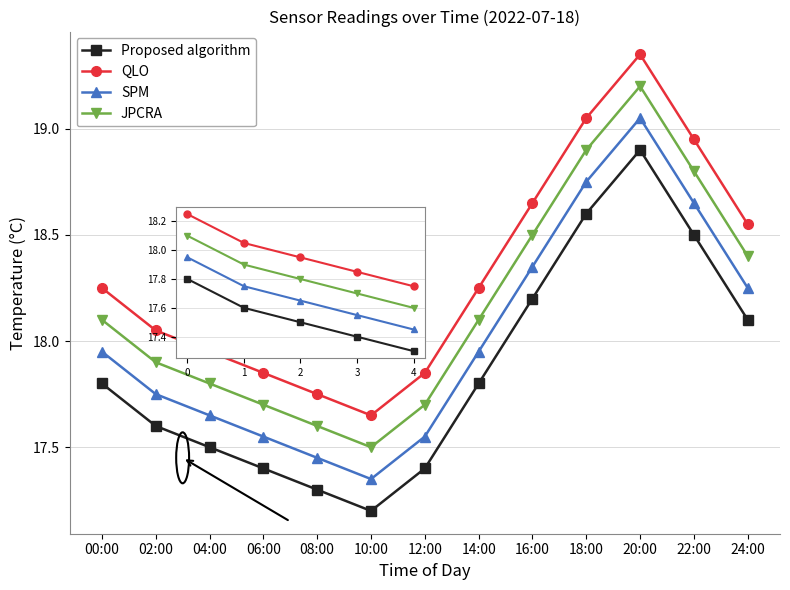

True or false: Proposed algorithm and QLO cross at least once.

False